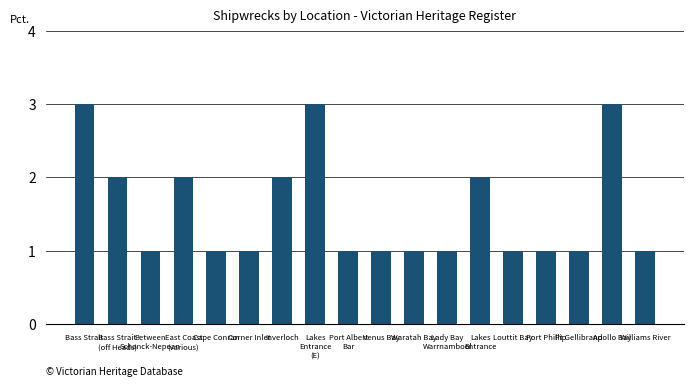

What is the value of the 9th bar from the left?

1